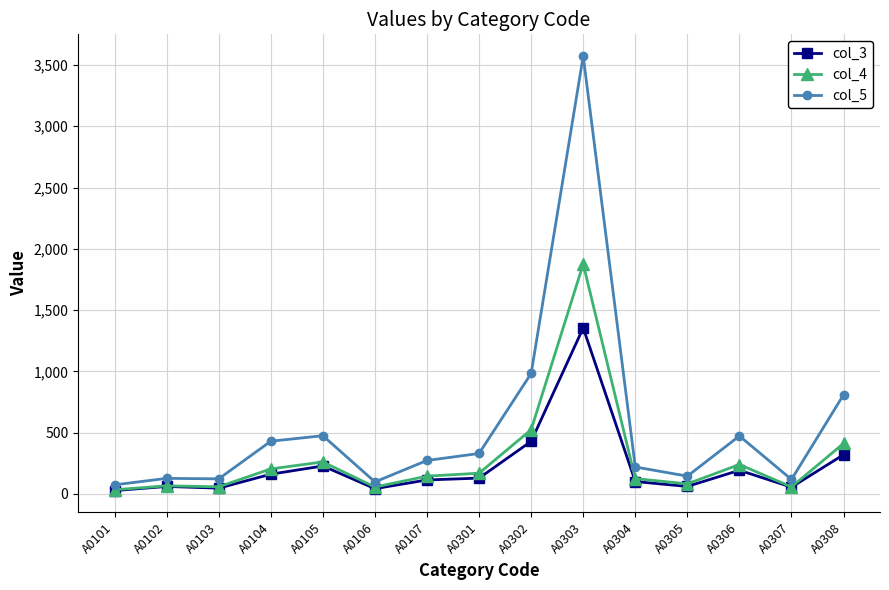

What is the difference between the maximum and minimum values in the col_5 series?

3499